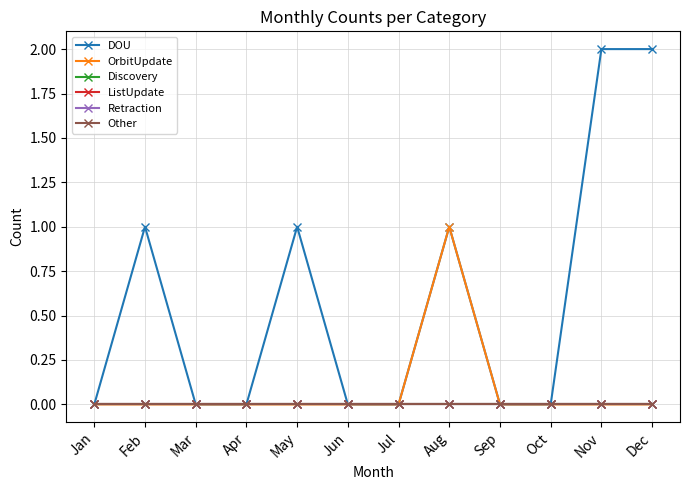

True or false: DOU and Retraction cross at least once.

False